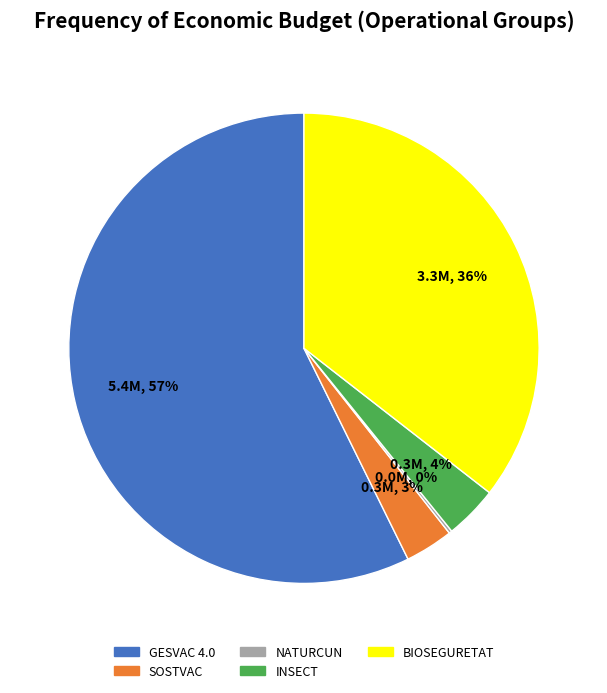

Which category has the biggest portion of the pie?

GESVAC 4.0